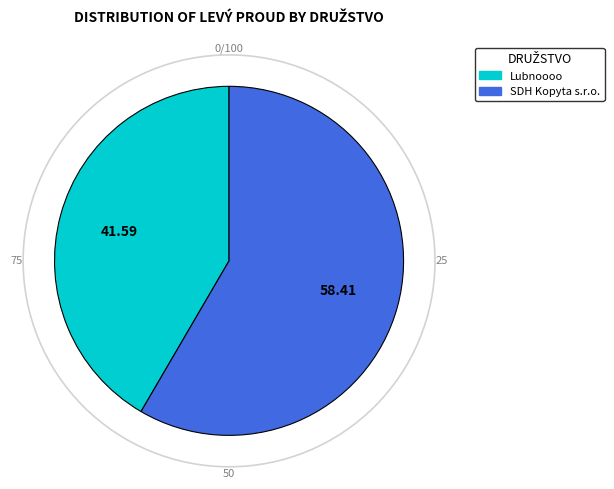

What is the ratio of the value at SDH Kopyta s.r.o. to the value at Lubnoooo?

1.4